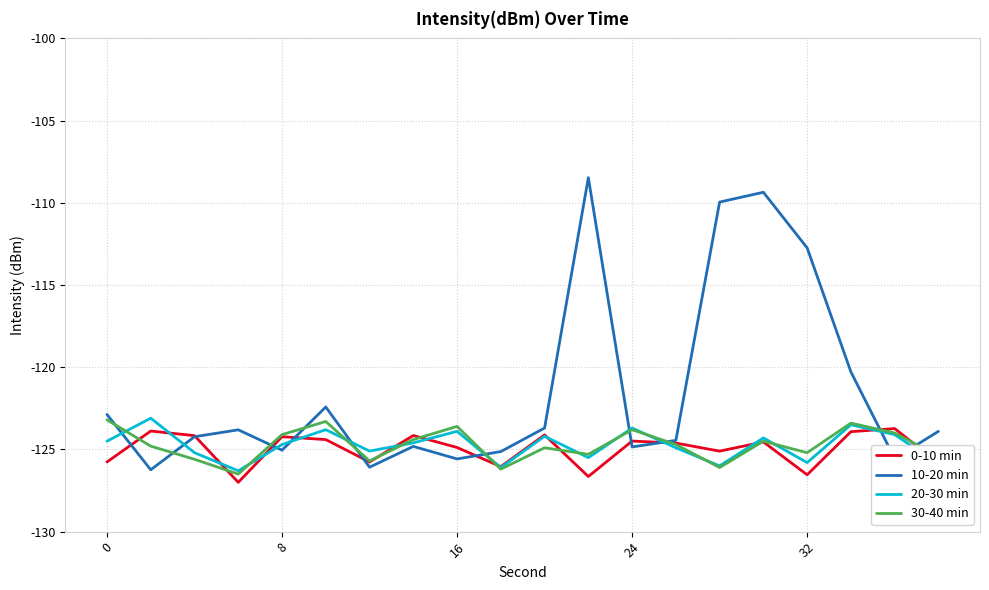

Which series has the largest range (max minus min)?

10-20 min